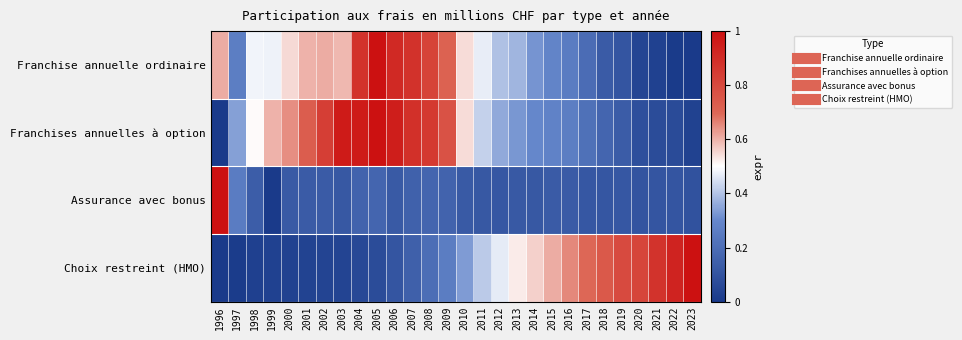

Reading right to left, transcribe all the data shown in this chart.

Franchise annuelle ordinaire: 2023=0.0	2022=0.0	2021=0.0	2020=0.0	2019=0.1	2018=0.1	2017=0.2	2016=0.3	2015=0.3	2014=0.3	2013=0.4	2012=0.4	2011=0.5	2010=0.5	2009=0.7	2008=0.8	2007=0.9	2006=0.9	2005=1.0	2004=0.9	2003=0.6	2002=0.6	2001=0.6	2000=0.6	1999=0.5	1998=0.5	1997=0.3	1996=0.6
Franchises annuelles à option: 2023=0.0	2022=0.1	2021=0.1	2020=0.1	2019=0.1	2018=0.2	2017=0.2	2016=0.3	2015=0.3	2014=0.3	2013=0.3	2012=0.4	2011=0.4	2010=0.5	2009=0.8	2008=0.9	2007=0.9	2006=0.9	2005=1.0	2004=1.0	2003=1.0	2002=0.8	2001=0.7	2000=0.6	1999=0.6	1998=0.5	1997=0.3	1996=0.0
Assurance avec bonus: 2023=0.1	2022=0.1	2021=0.1	2020=0.1	2019=0.1	2018=0.1	2017=0.1	2016=0.1	2015=0.1	2014=0.1	2013=0.1	2012=0.1	2011=0.1	2010=0.1	2009=0.2	2008=0.2	2007=0.2	2006=0.1	2005=0.2	2004=0.2	2003=0.1	2002=0.1	2001=0.1	2000=0.1	1999=0.0	1998=0.1	1997=0.3	1996=1.0
Choix restreint (HMO): 2023=1.0	2022=0.9	2021=0.9	2020=0.8	2019=0.8	2018=0.7	2017=0.7	2016=0.7	2015=0.6	2014=0.6	2013=0.5	2012=0.5	2011=0.4	2010=0.3	2009=0.3	2008=0.2	2007=0.2	2006=0.1	2005=0.1	2004=0.1	2003=0.0	2002=0.0	2001=0.0	2000=0.0	1999=0.0	1998=0.0	1997=0.0	1996=0.0